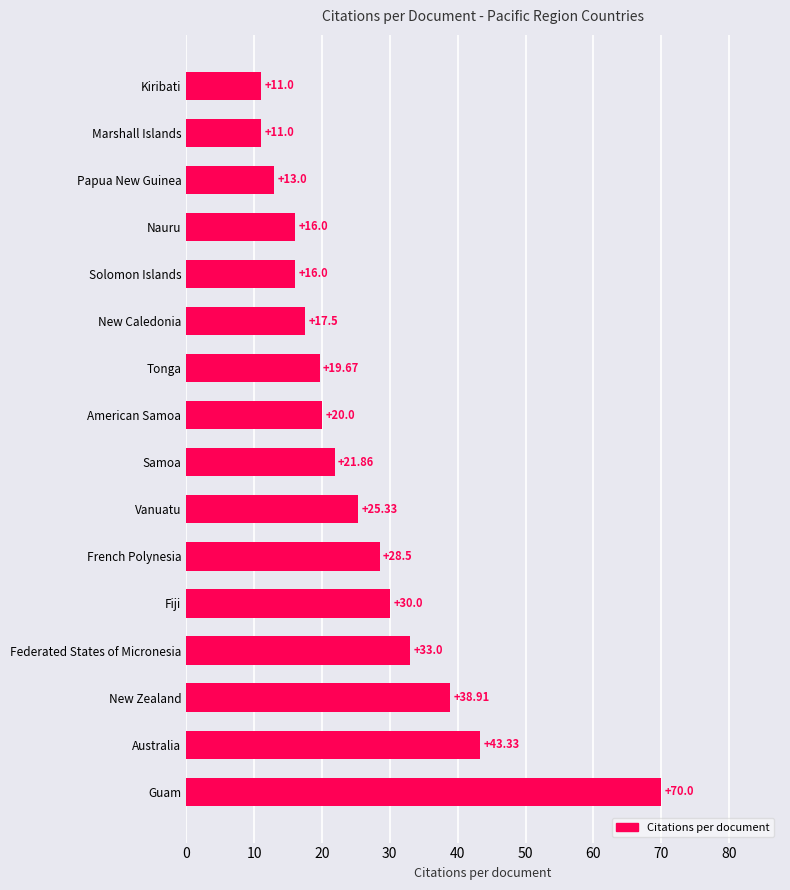

What is the difference between the second highest and minimum values?

32.3